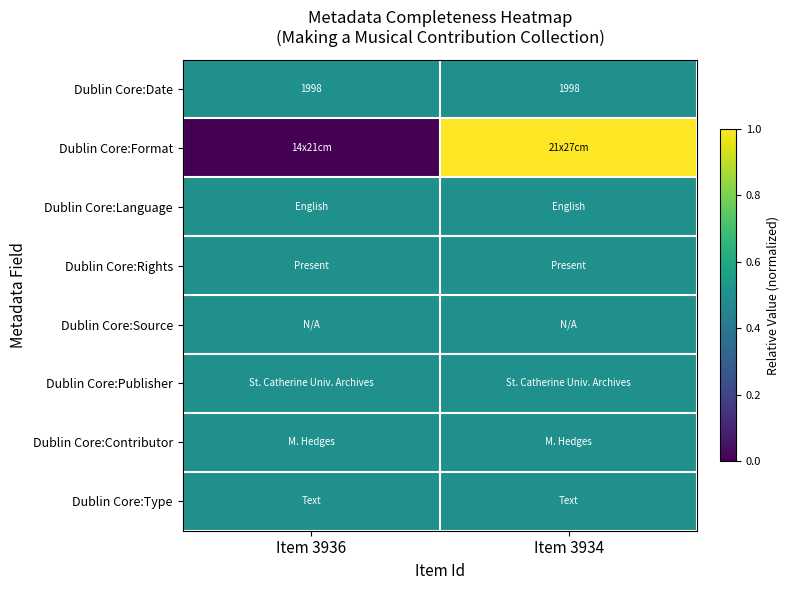

The value of Dublin Core:Date at Item 3936 is 1174.4. True or false?

False